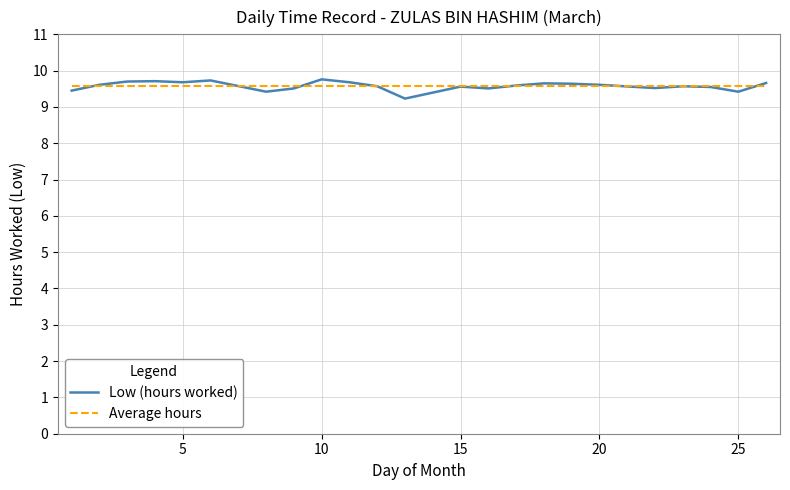

What is the highest value of the Low (hours worked) series?

9.8